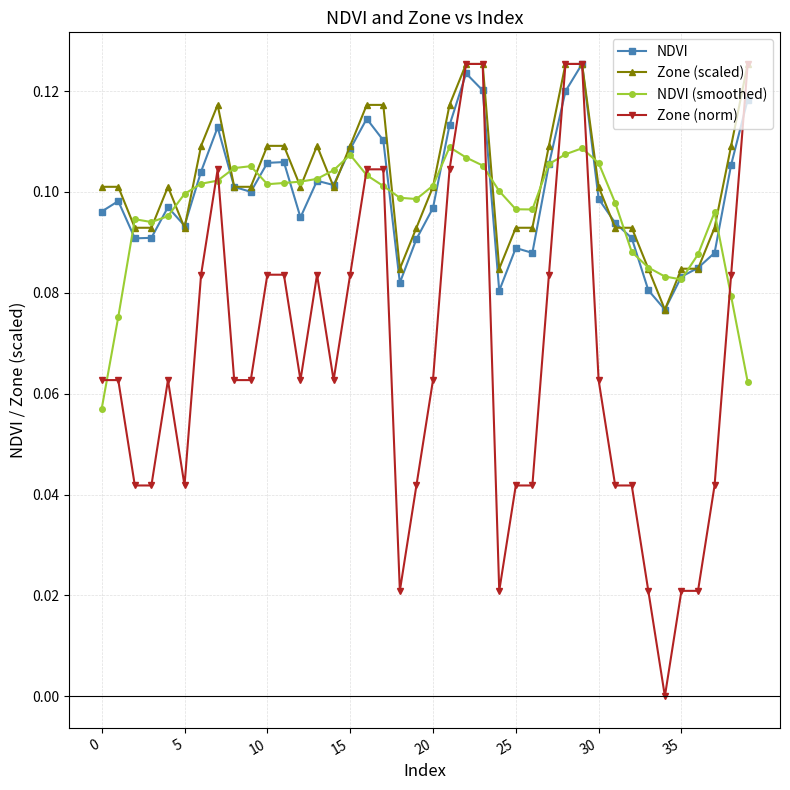

What are all the series names shown in the legend?

NDVI, Zone (scaled), NDVI (smoothed), Zone (norm)